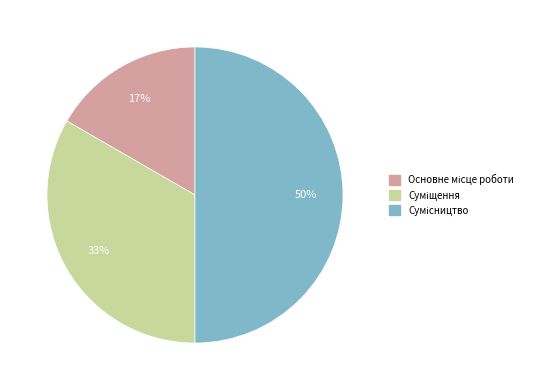

To the nearest percent, what is the average slice percentage?

33%